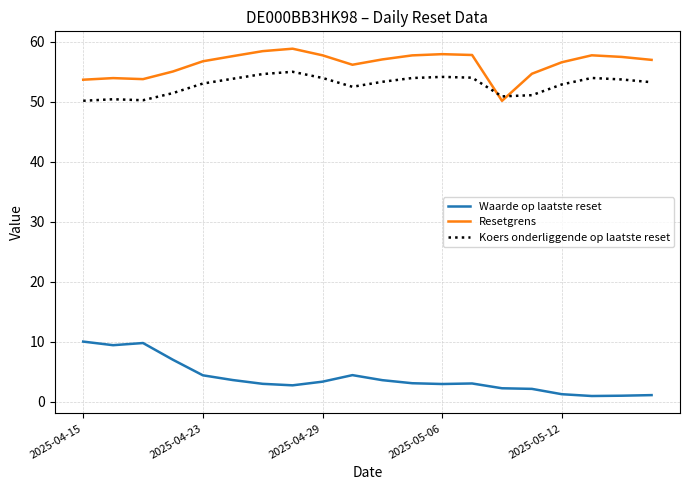

True or false: Koers onderliggende op laatste reset and Waarde op laatste reset cross at least once.

False